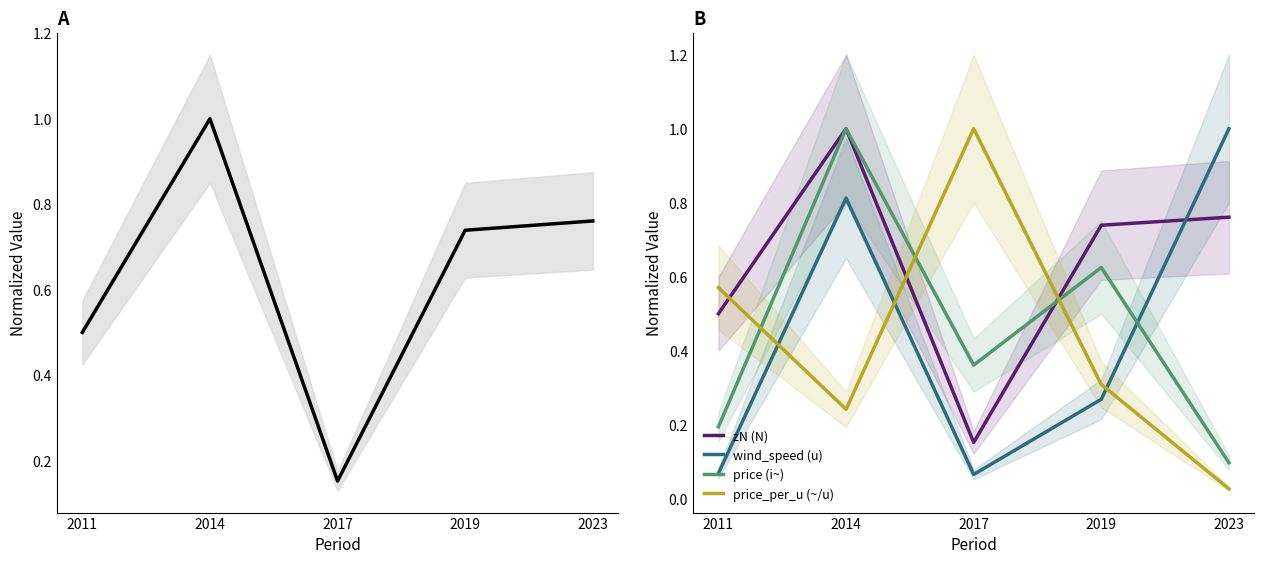

How many interior local valleys does the zN (N) series have?

1